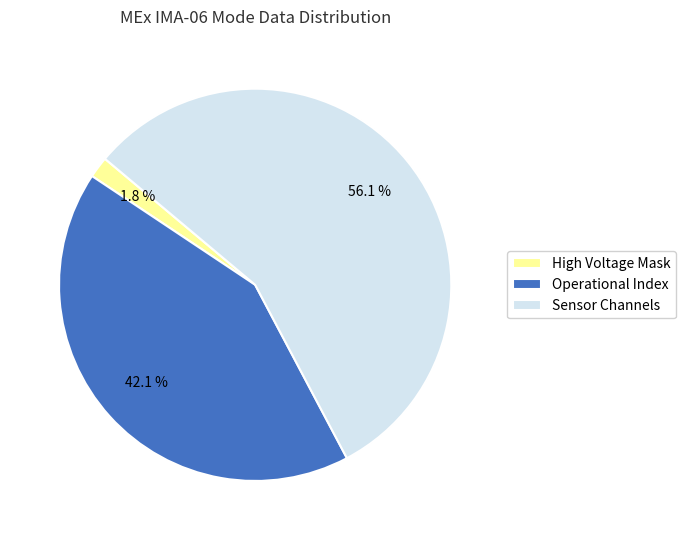

Rank the categories by value from highest to lowest.

Sensor Channels, Operational Index, High Voltage Mask